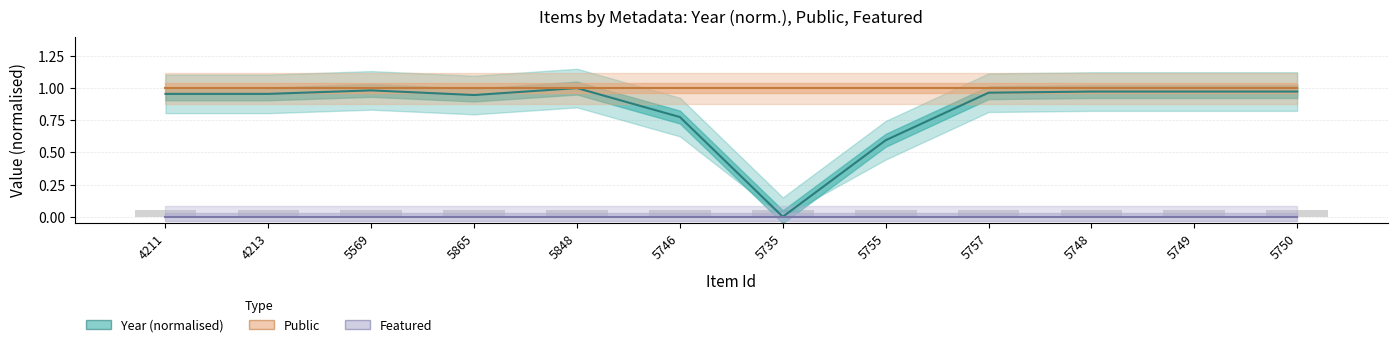

What is the difference between the maximum and minimum values in the Year (normalised) series?

1.0